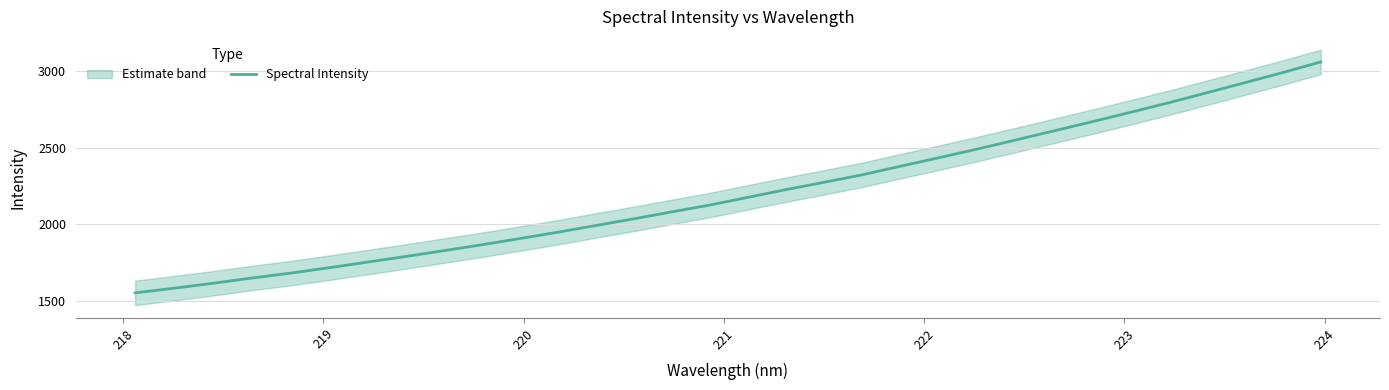

What is the minimum value for Spectral Intensity?

1552.0